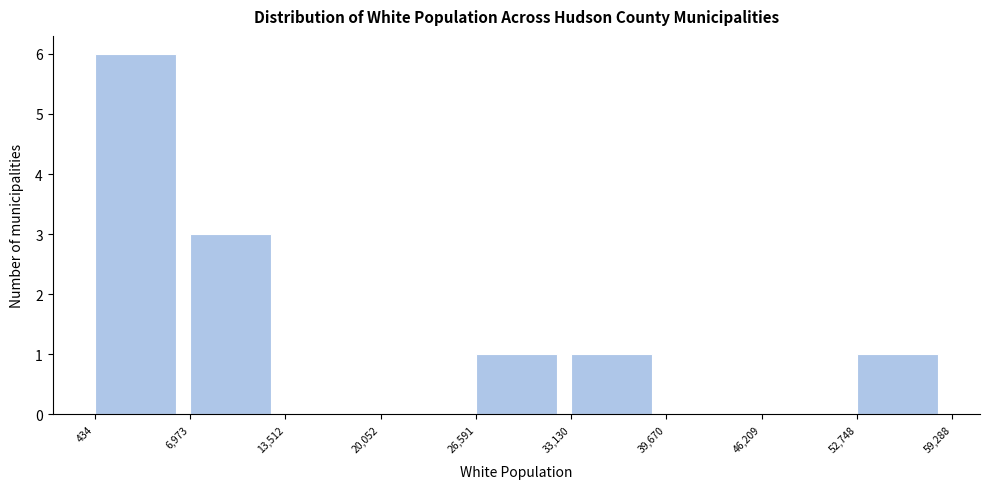

What is the height of the bar covering 33,130 to 39,670 on the x-axis? The values are not printed on the chart, so give them approximately, as read against the axis.

1